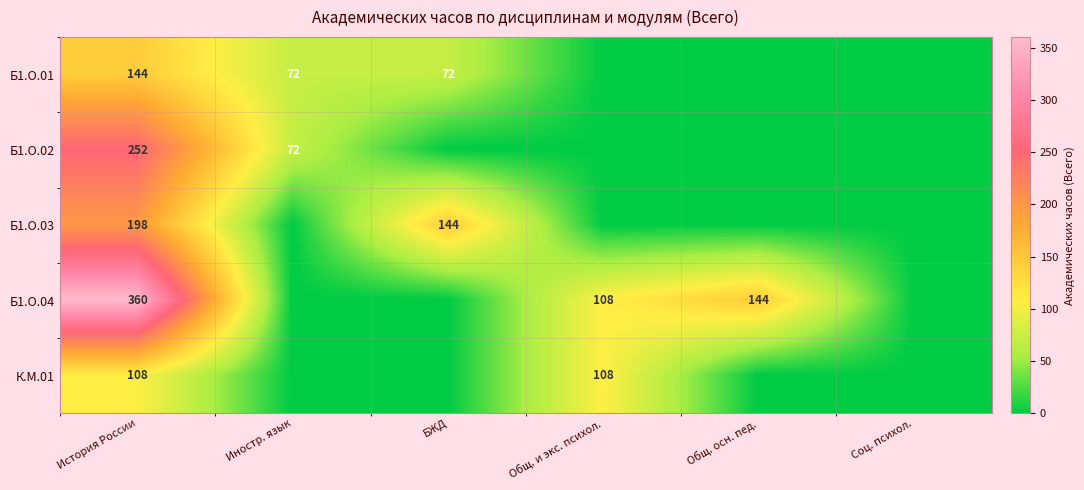

What is the sum of the Б1.О.04 values at История России and Общ. и экс. психол.?

468